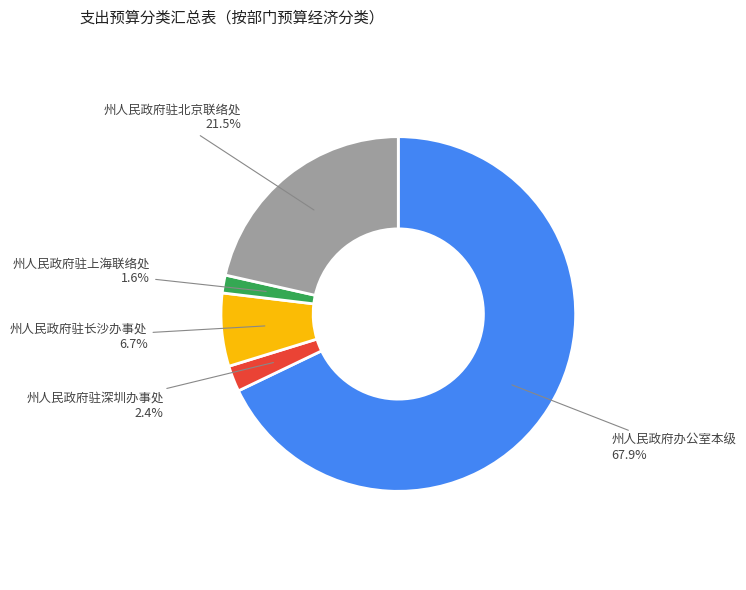

Combined, do 州人民政府驻长沙办事处 and 州人民政府办公室本级 account for over 50%?

Yes